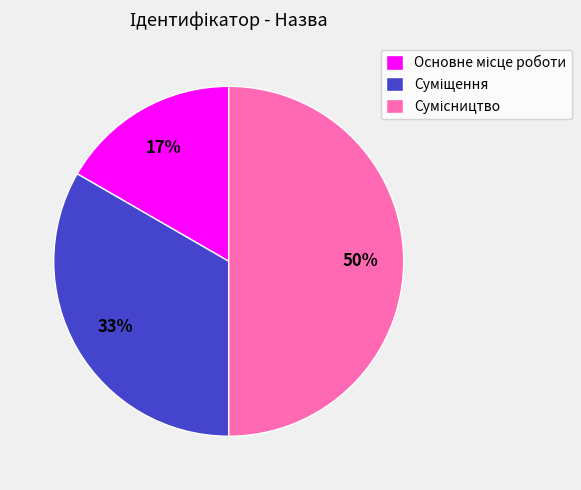

Count the number of slices in the pie.

3